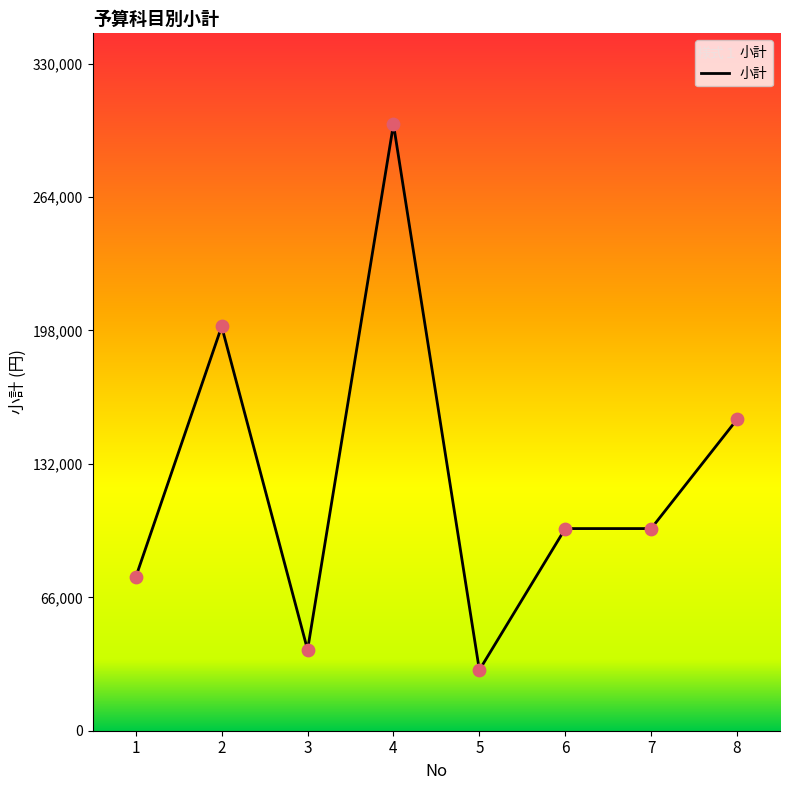

Approximately how many times larger is the value at 3 compared to 1?

0.5